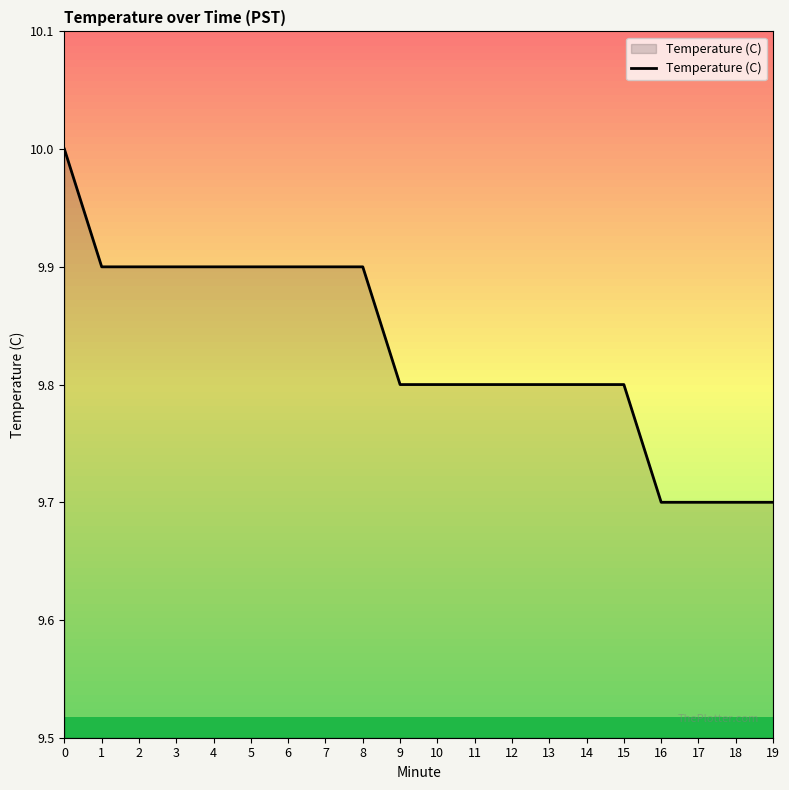

The value at 16 is 9.7. True or false?

True